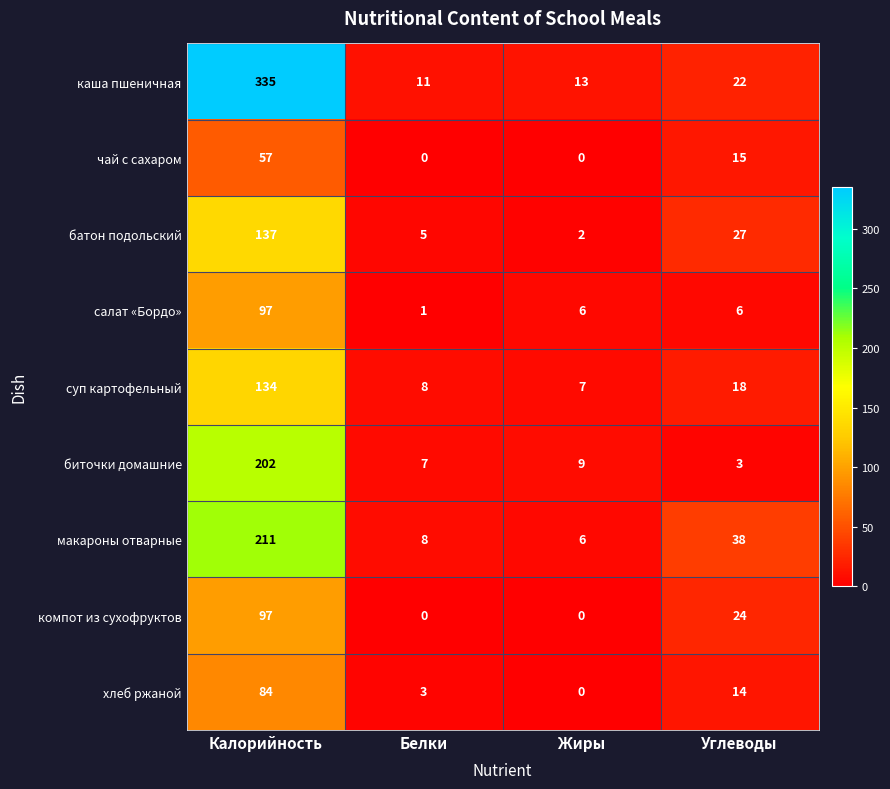

What is the difference between the second highest and second lowest values in the макароны отварные series?

30